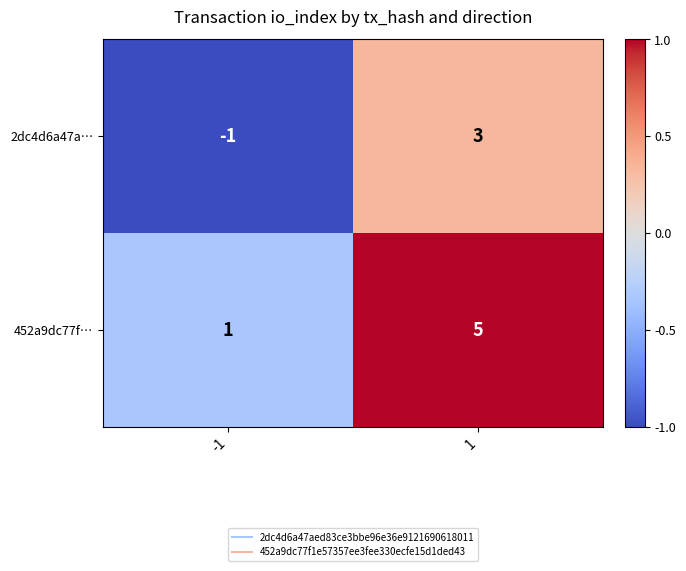

Which series has the largest total across all categories?

452a9dc77f…